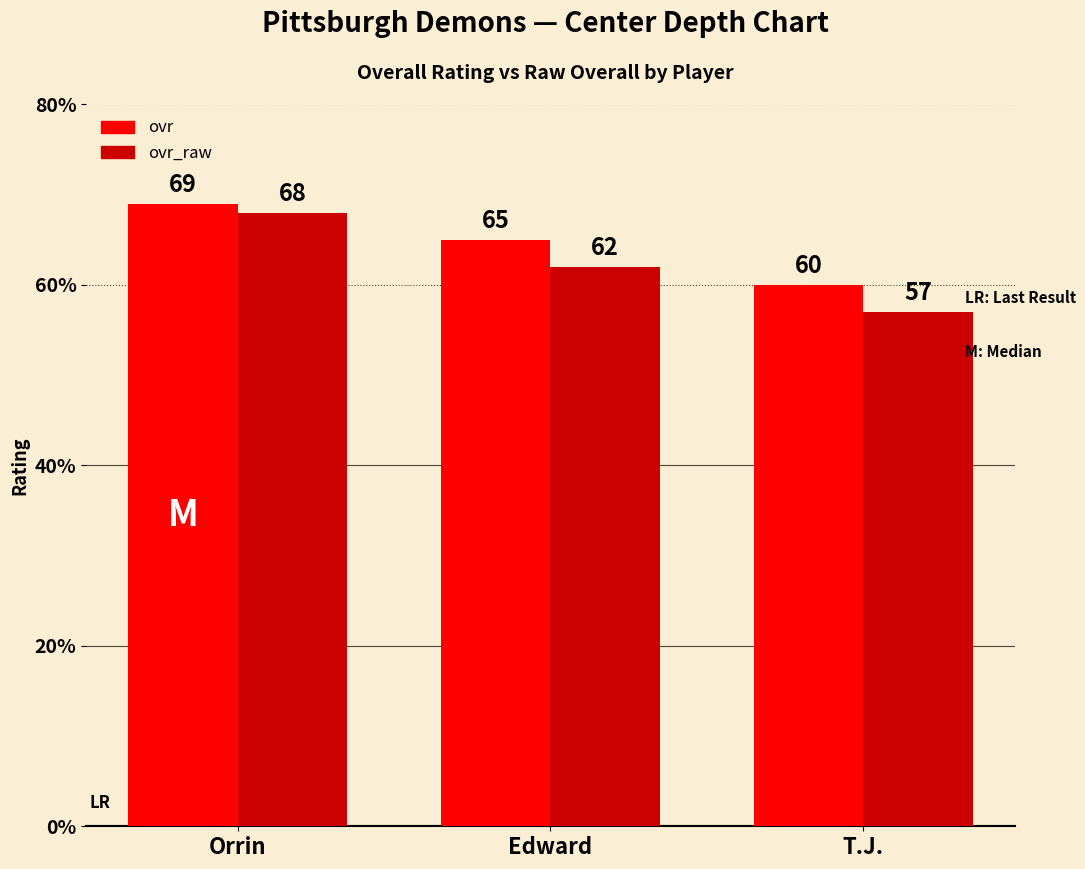

Rank the categories by ovr_raw value from highest to lowest.

Orrin, Edward, T.J.